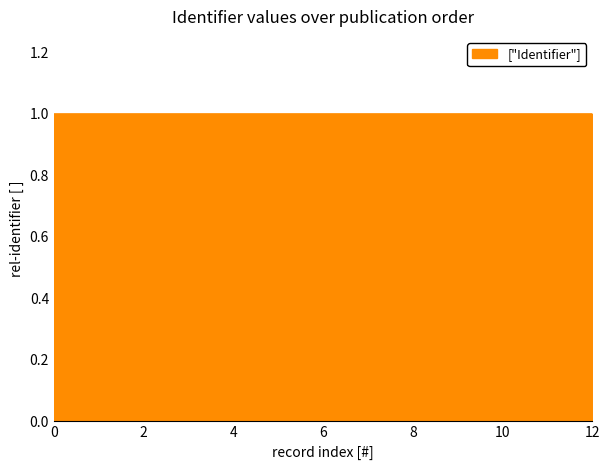

What is the smallest value displayed?

1.0